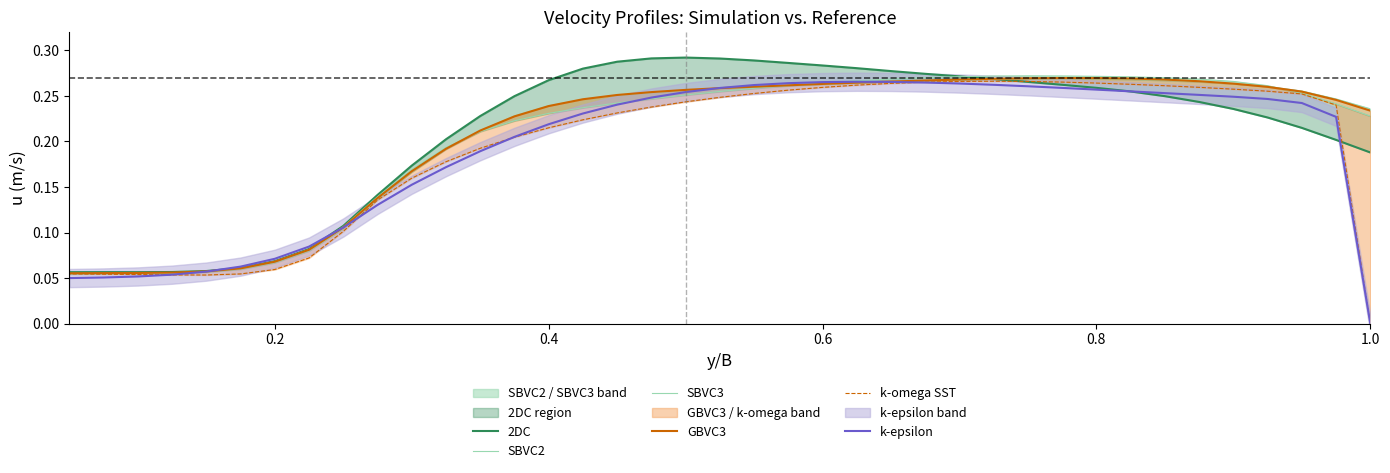

How many lines are shown in the chart?

6